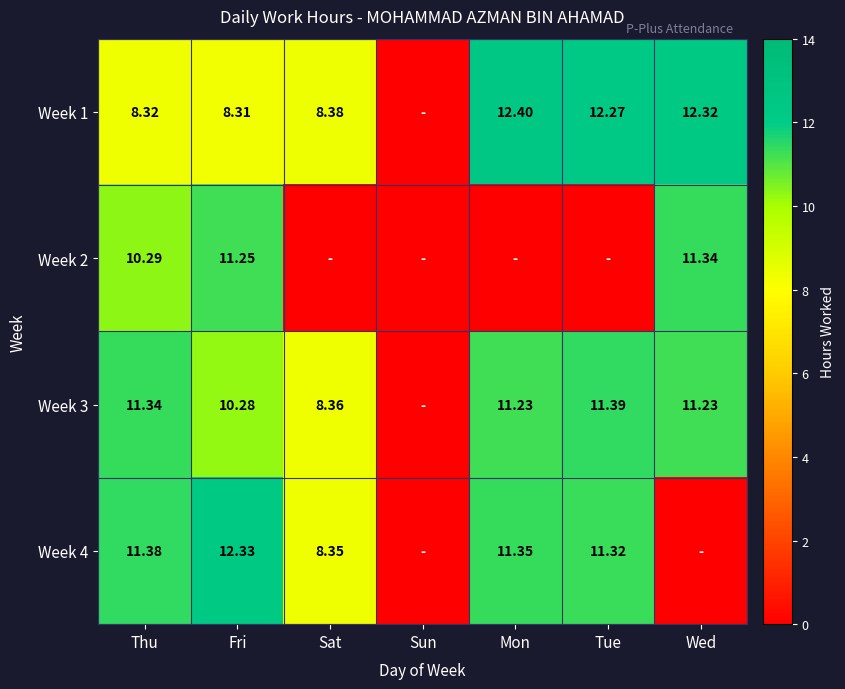

Which label corresponds to the smallest value in the chart?

Sun